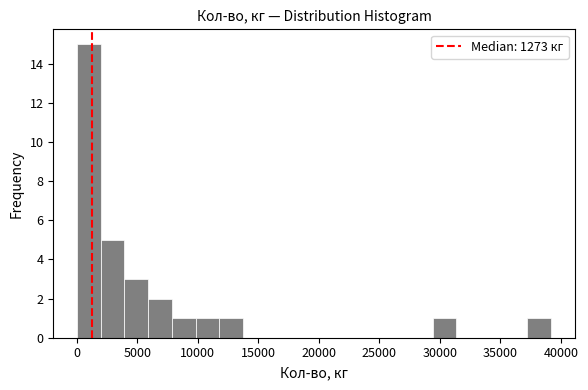

Around what value on the x-axis is the tallest bar? Give the approximate position of its centre, as read against the axis.

1000